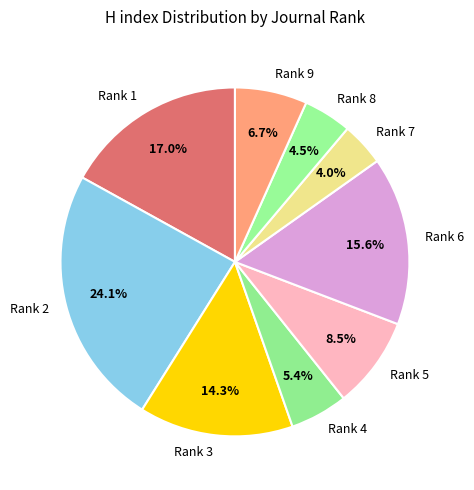

Which category has the biggest portion of the pie?

Rank 2